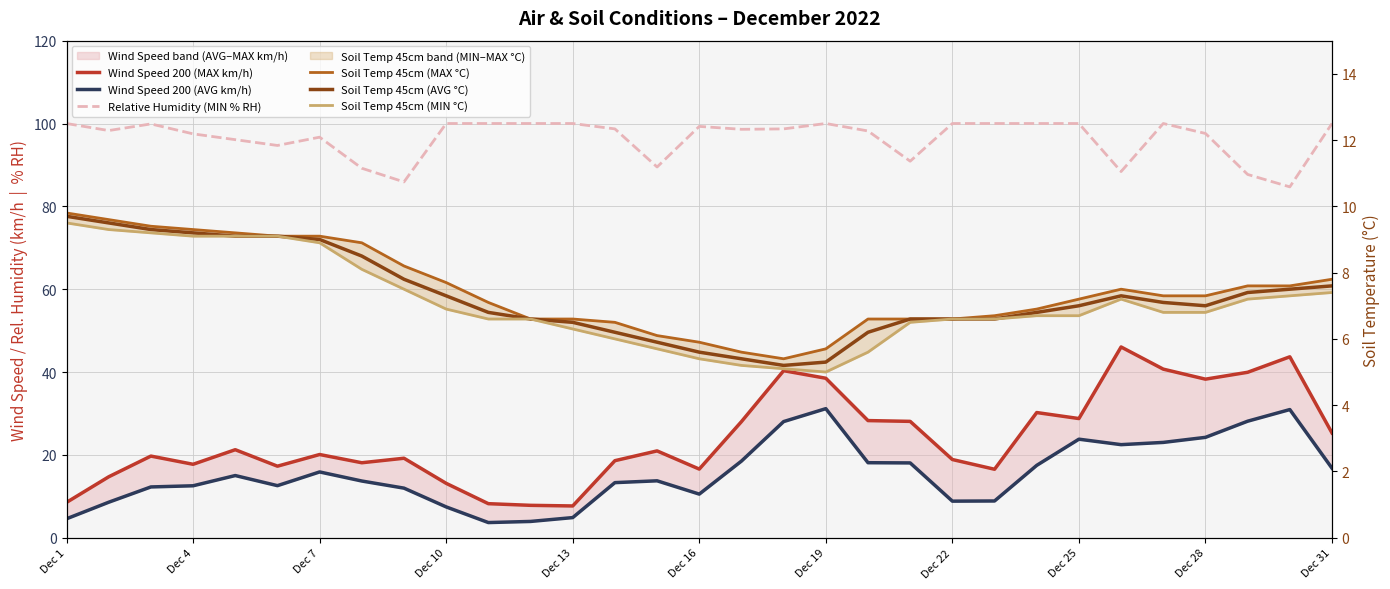

What is the difference between the maximum and minimum values in the Wind Speed 200 (AVG km/h) series?

27.5